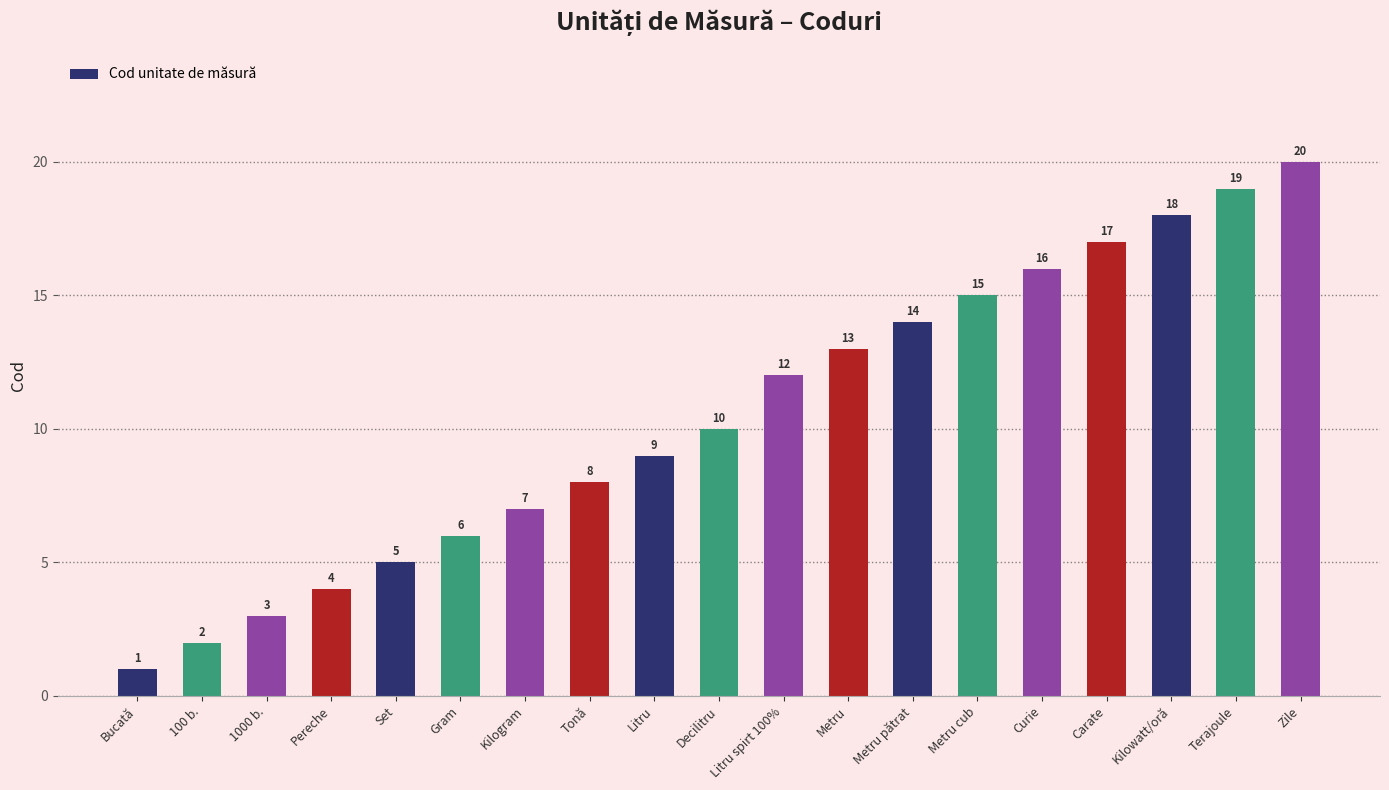

The value at Bucată is 1. True or false?

True